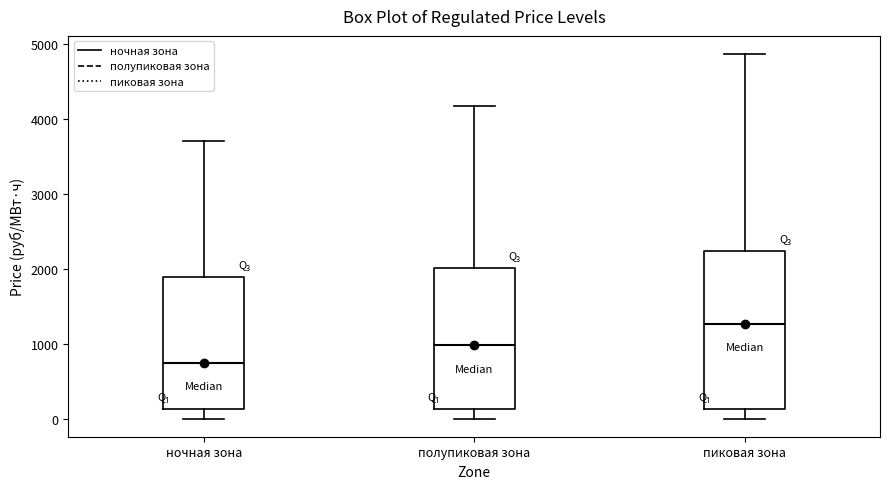

Where does the upper whisker of the box for ночная зона end on the y-axis? The values are not printed on the chart, so give them approximately, as read against the axis.

3700